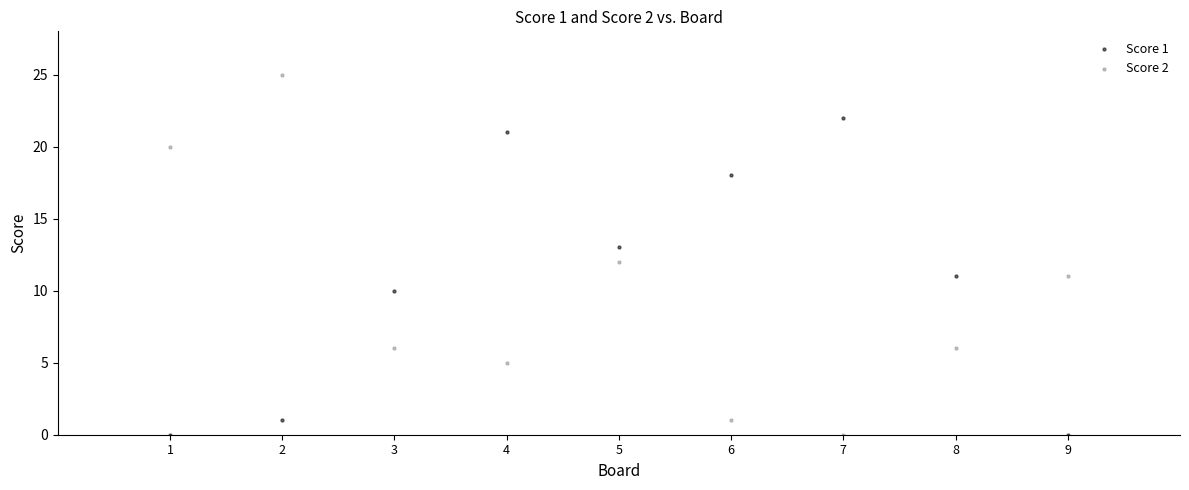

Which series has the largest Y range (max minus min)?

Score 2